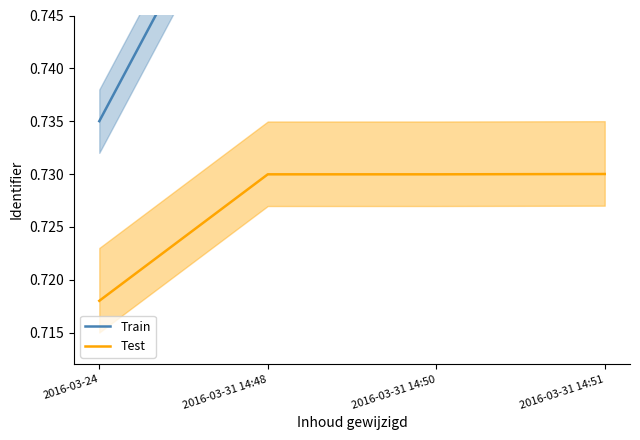

What is the average value of the Train series?

0.8